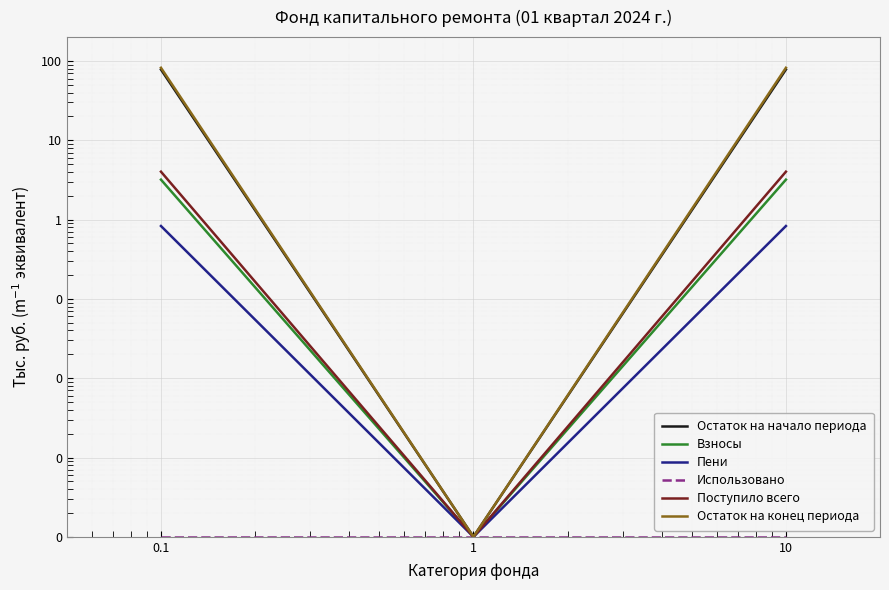

Reading left to right, extract all data points from this chart.

Остаток на начало периода: 78.1	0.0	78.1
Взносы: 3.2	0.0	3.2
Пени: 0.8	0.0	0.8
Использовано: 0.0	0.0	0.0
Поступило всего: 4.0	0.0	4.0
Остаток на конец периода: 82.1	0.0	82.1